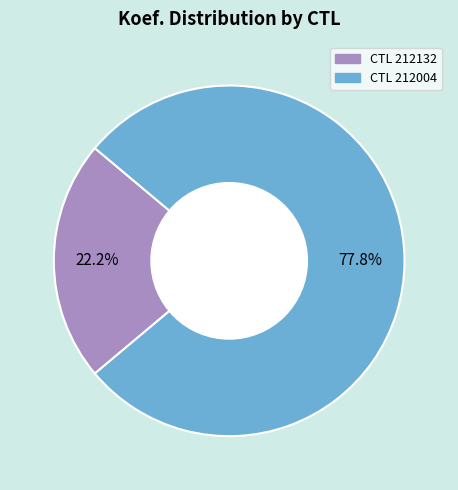

Is there a majority slice in this chart?

Yes